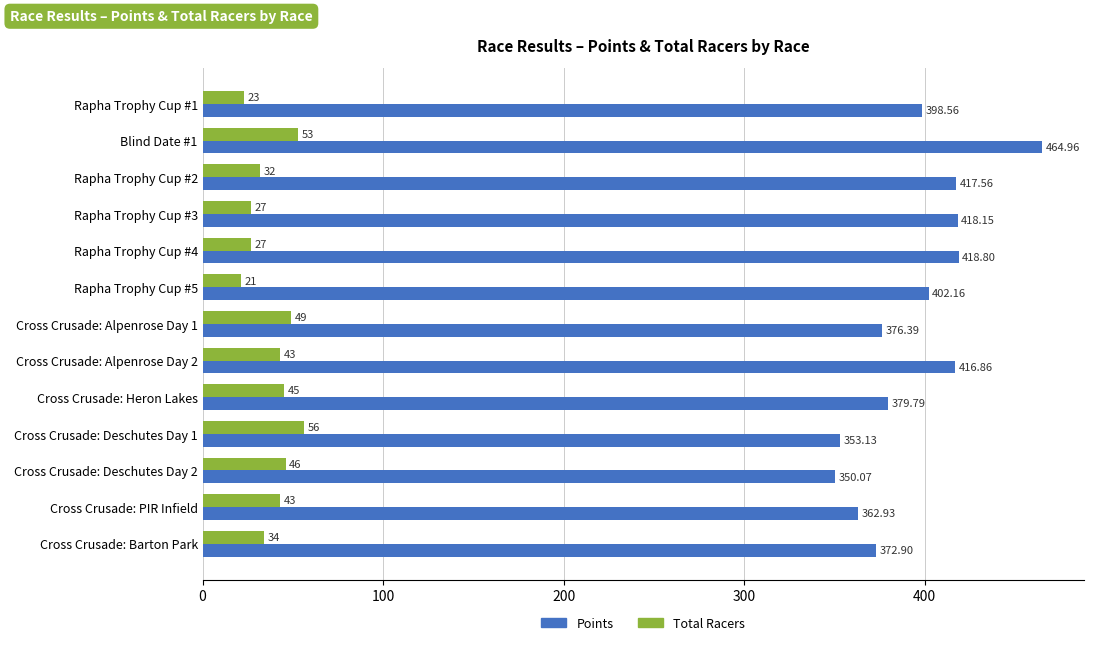

What is the difference between the Total Racers values at Blind Date #1 and Rapha Trophy Cup #5?

32.0